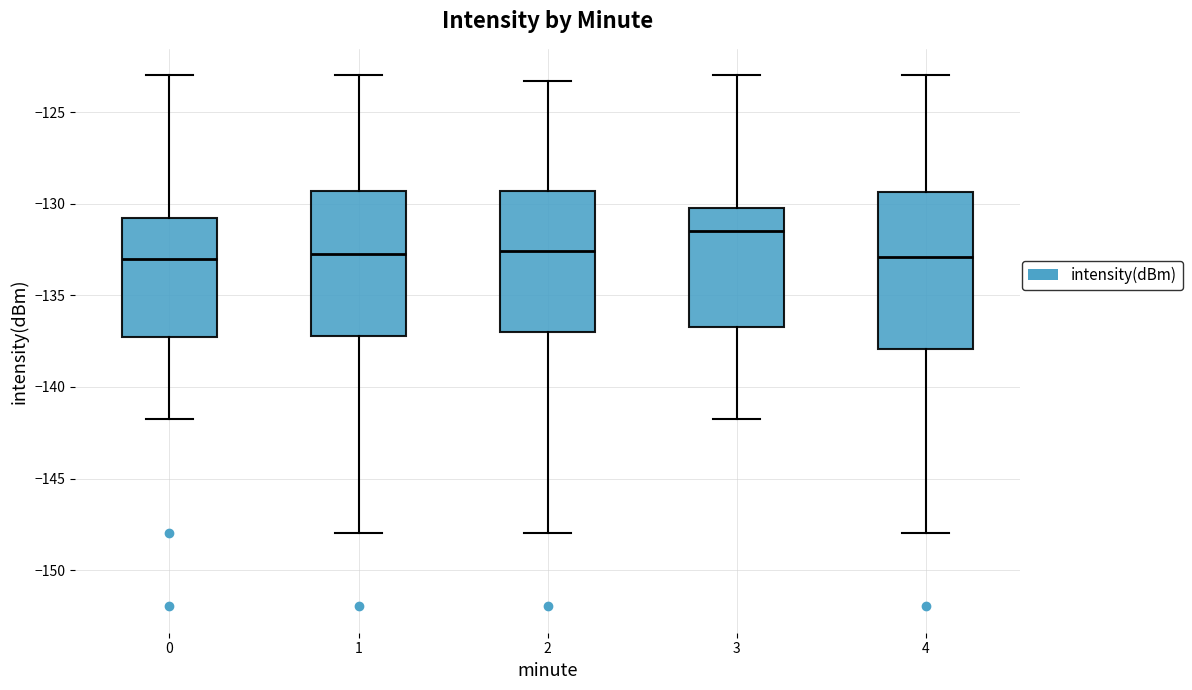

Comparing the boxes themselves (not the whiskers), which one is the tallest?

4